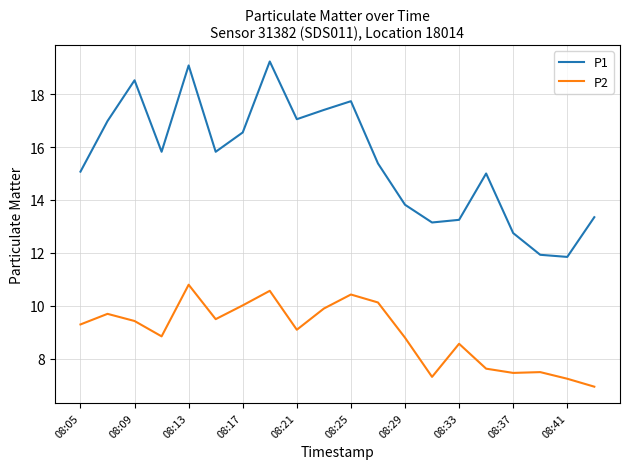

What is the minimum value shown in the chart?

7.0